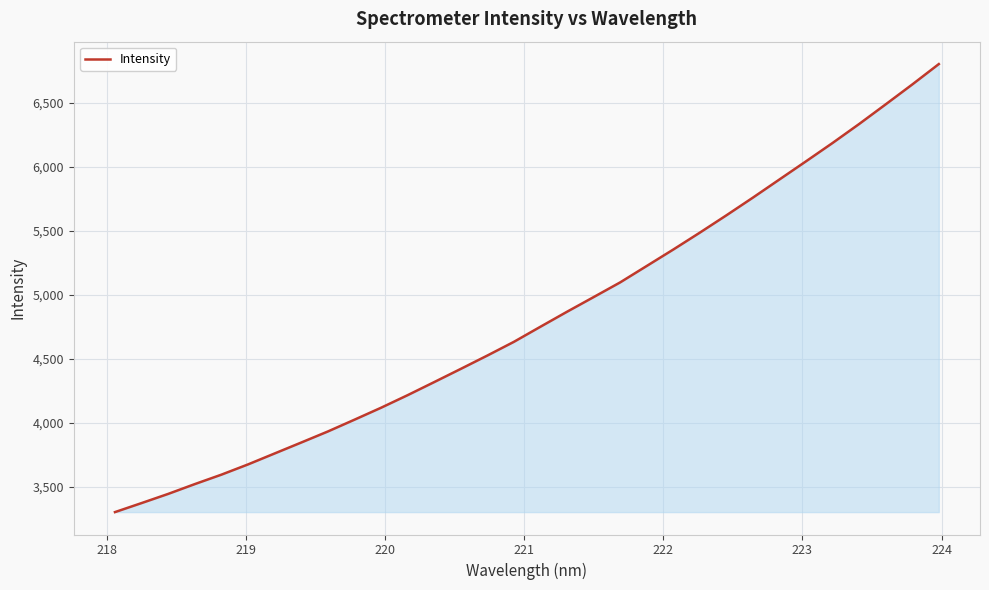

What is the greatest value displayed?

6803.2